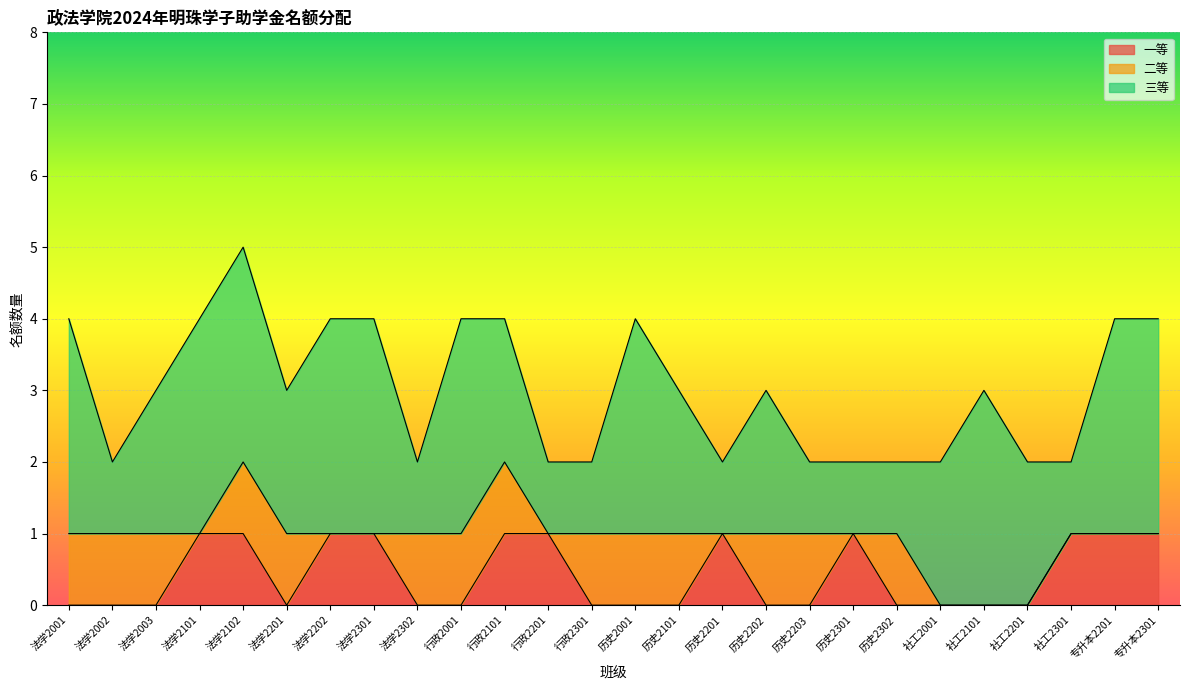

True or false: 三等 and 二等 cross at least once.

False